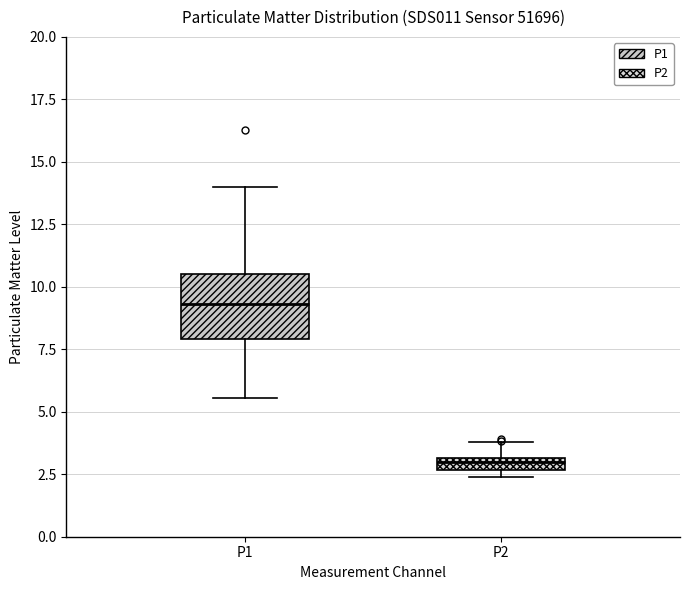

Where does the upper whisker of the box for P1 end on the y-axis? The values are not printed on the chart, so give them approximately, as read against the axis.

14.0